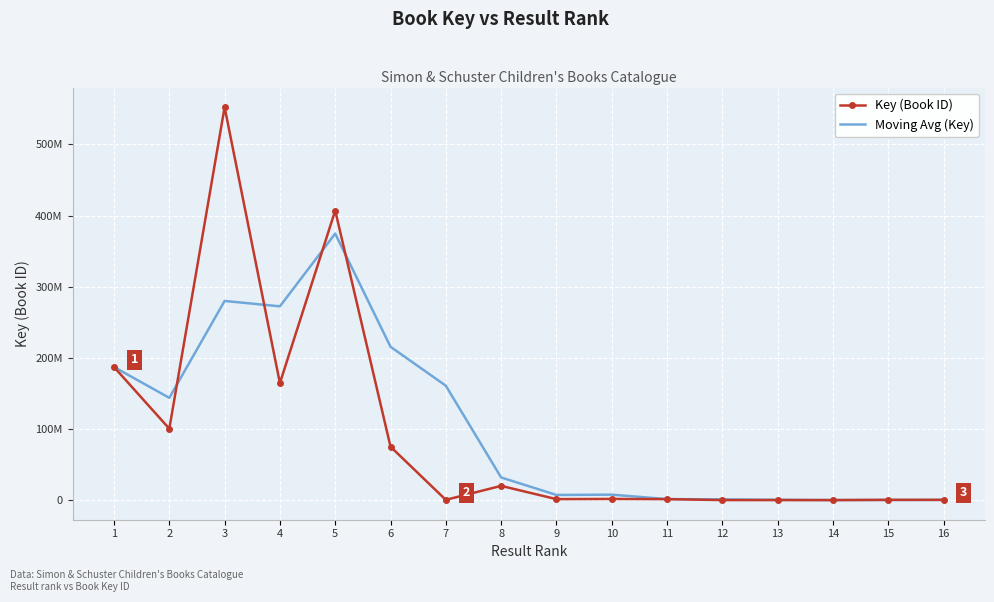

Reading left to right, list all the values displayed in this chart.

Key (Book ID): 1=187081420.0	2=100358242.0	3=552304373.0	4=164451313.0	5=407016553.0	6=75093892.0	7=329965.0	8=19988457.0	9=1328518.0	10=1596270.0	11=1316229.0	12=7922.0	13=6628.0	14=6867.0	15=330344.0	16=330304.0
Moving Avg (Key): 1=187081420.0	2=143719831.0	3=279914678.3	4=272371309.3	5=374590746.3	6=215520586.0	7=160813470.0	8=31804104.7	9=7215646.7	10=7637748.3	11=1413672.3	12=973473.7	13=443593.0	14=7139.0	15=114613.0	16=222505.0